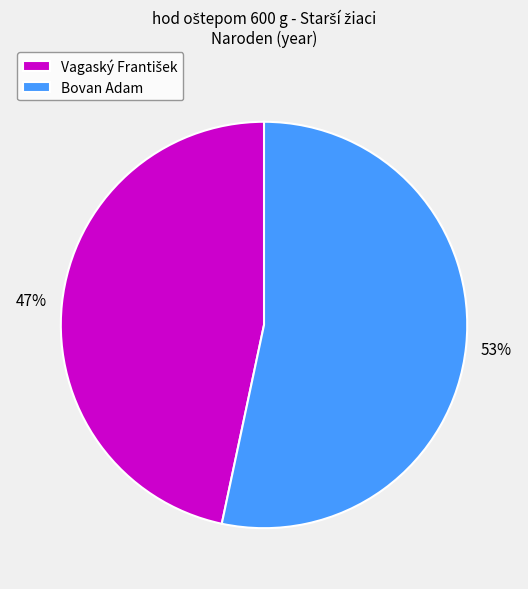

How many segments does this pie chart have?

2